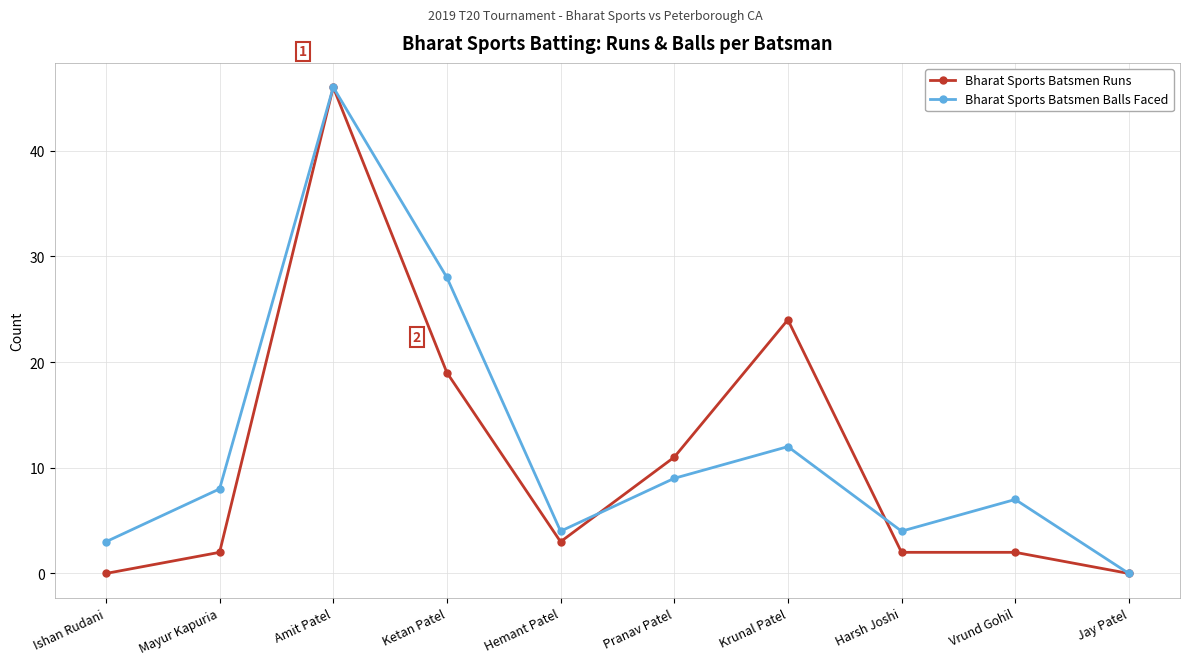

What is the approximate value of Bharat Sports Batsmen Runs at Krunal Patel?

24